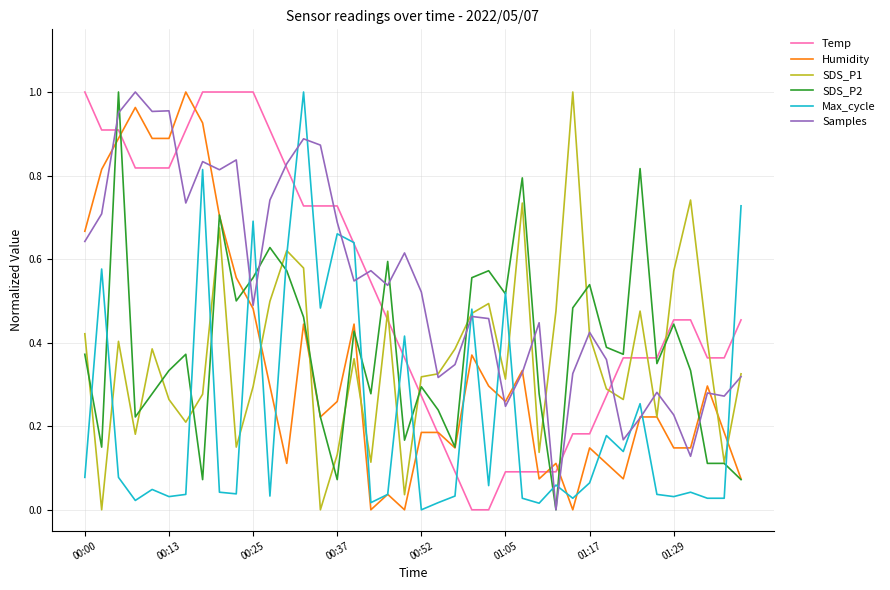

What are all the series names shown in the legend?

Temp, Humidity, SDS_P1, SDS_P2, Max_cycle, Samples